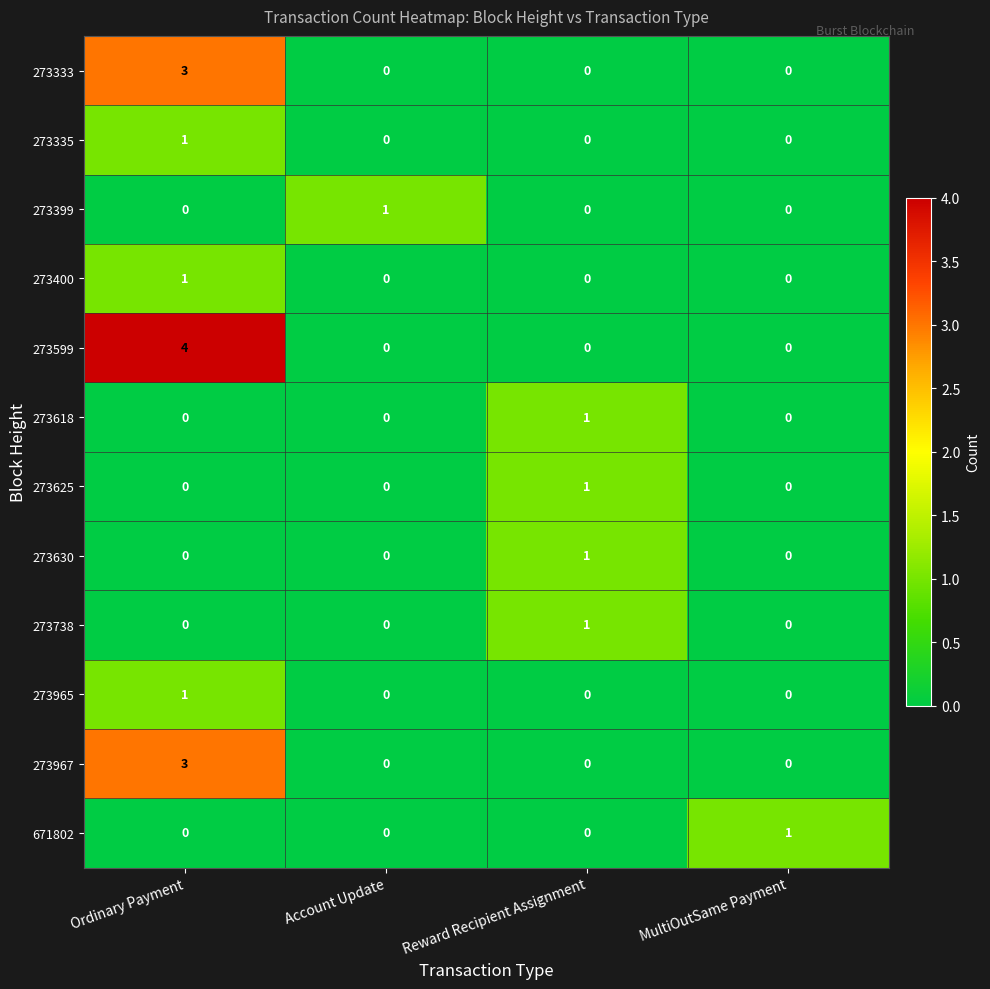

At which label does 273618 reach its peak?

Reward Recipient Assignment